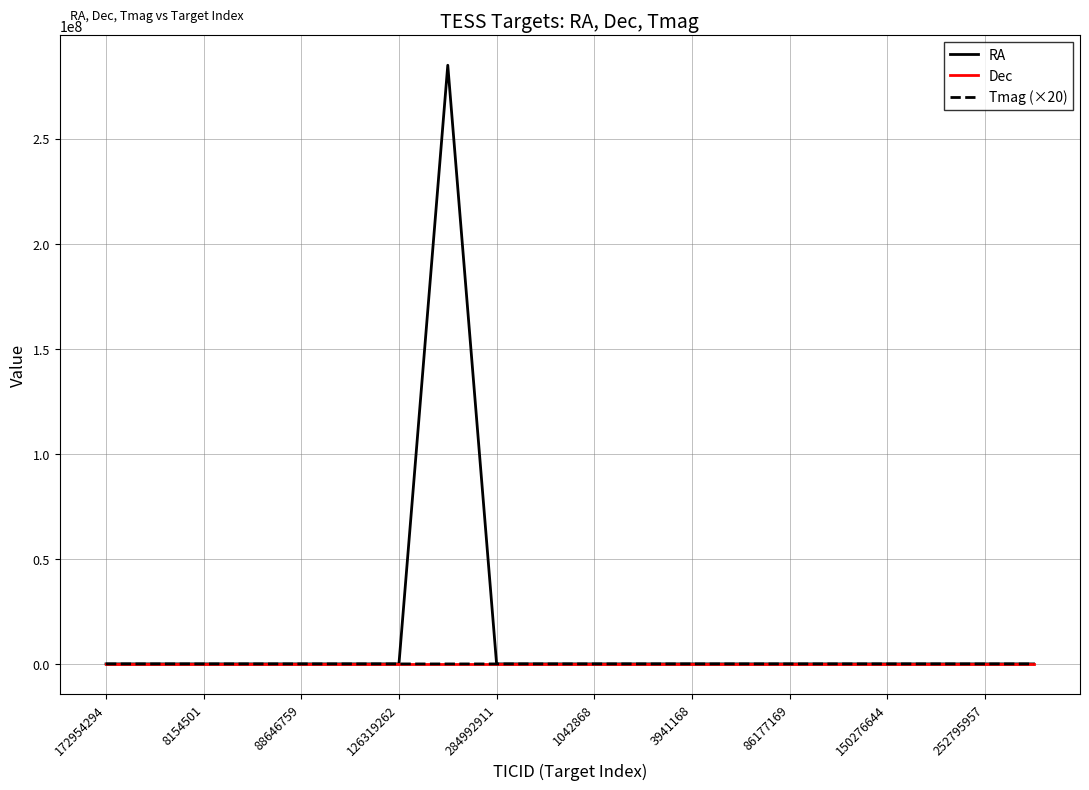

Which series has the largest total across all categories?

RA